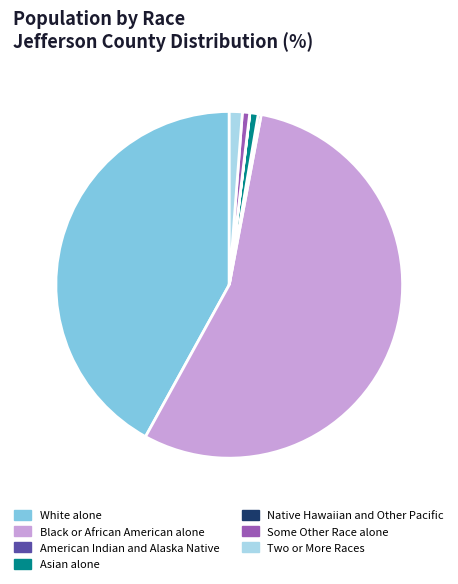

Between Asian alone and White alone, which is larger?

White alone